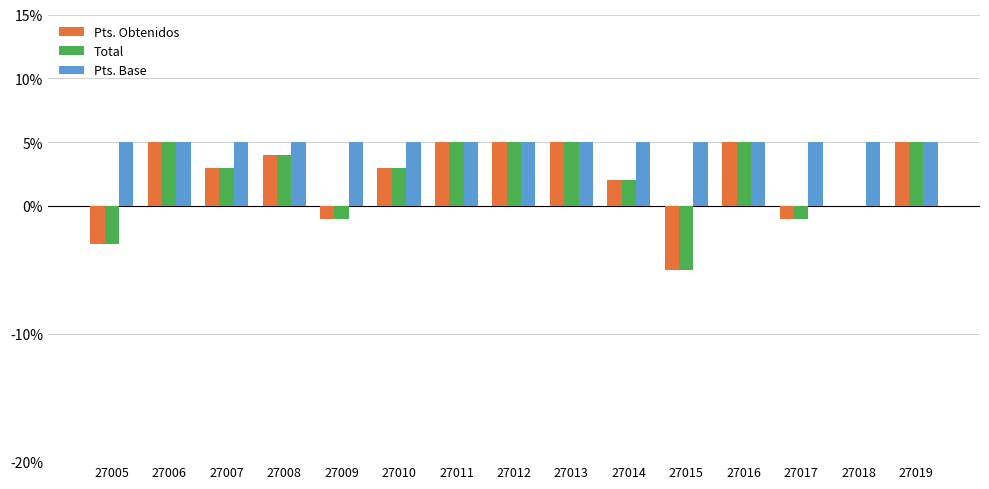

Count the number of categories in the chart.

15